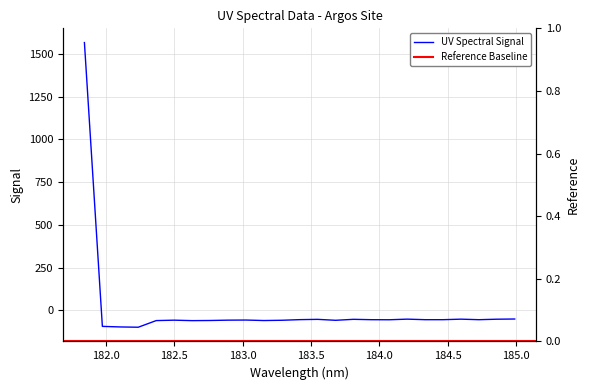

True or false: the data has more than 2 interior local peaks.

True